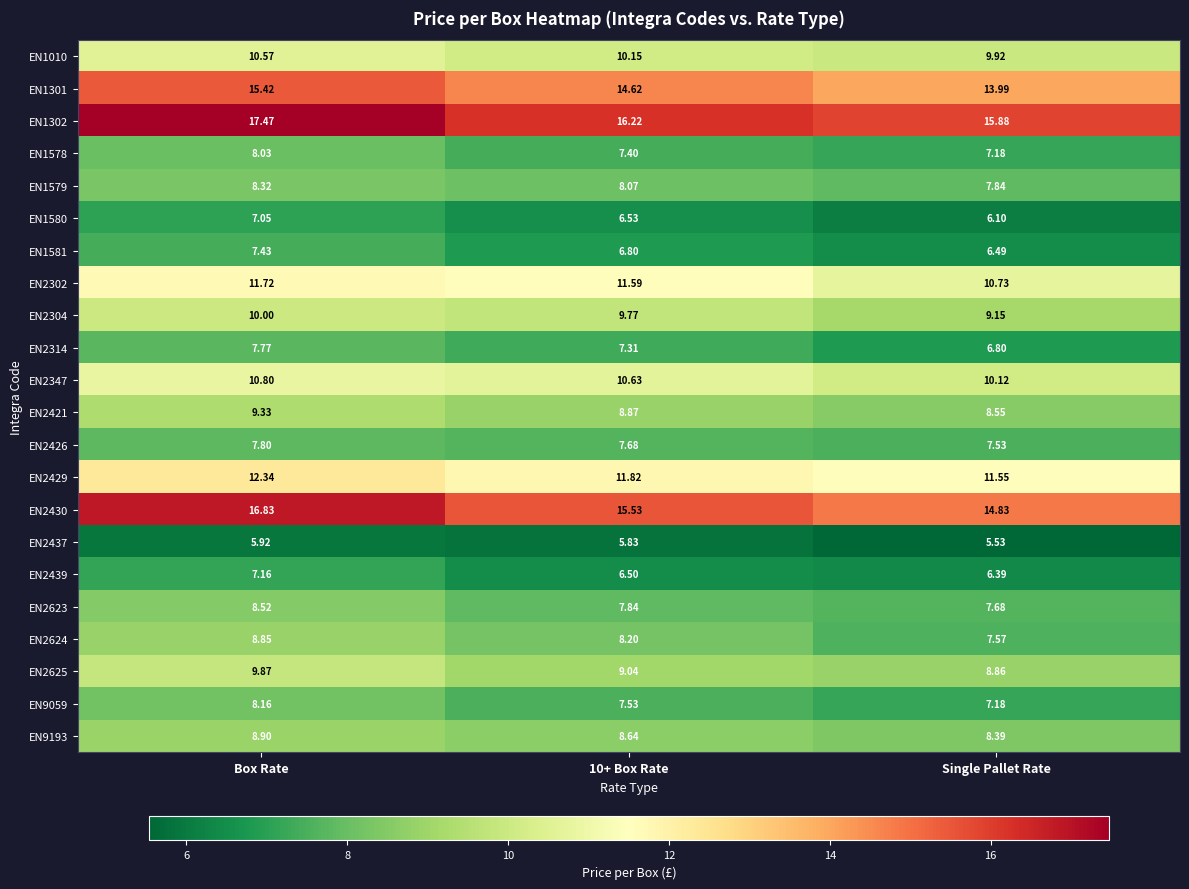

Is the value of EN2437 at 10+ Box Rate greater than the value of EN1578 at Box Rate?

No